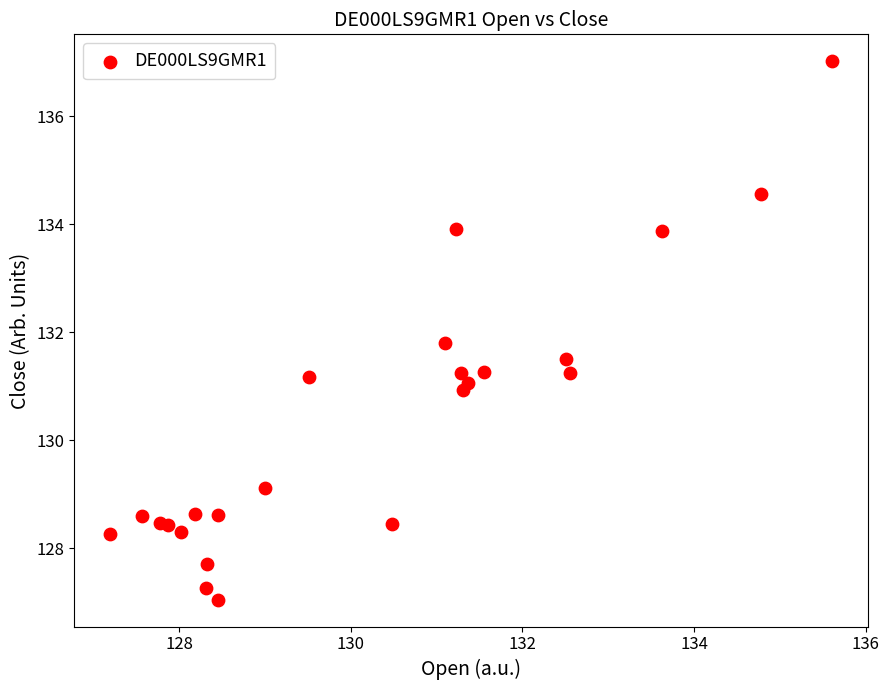

What Y value in the scatter plot is closest to 132?

131.8